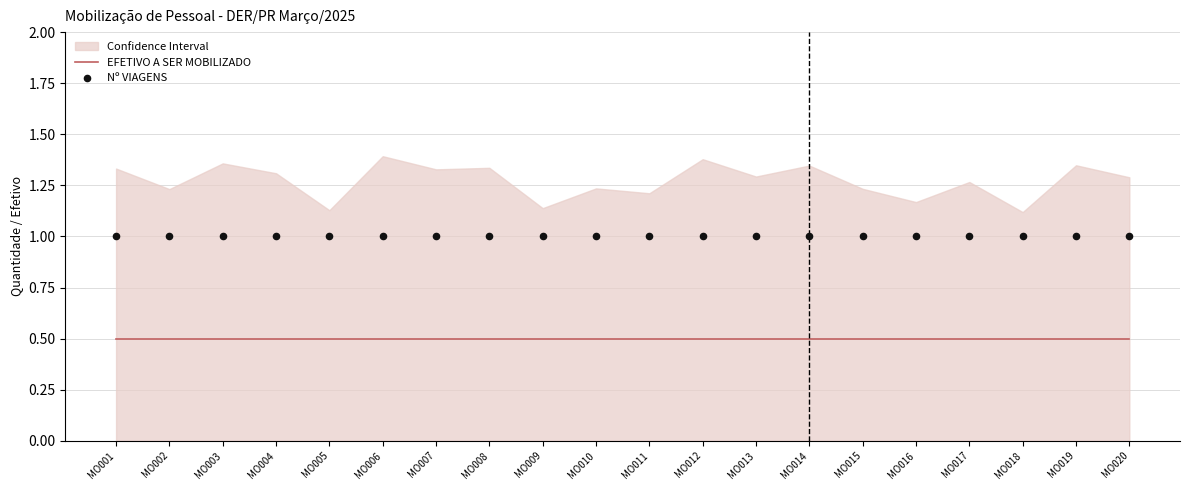

At which category is the sum across all series the highest?

MO001